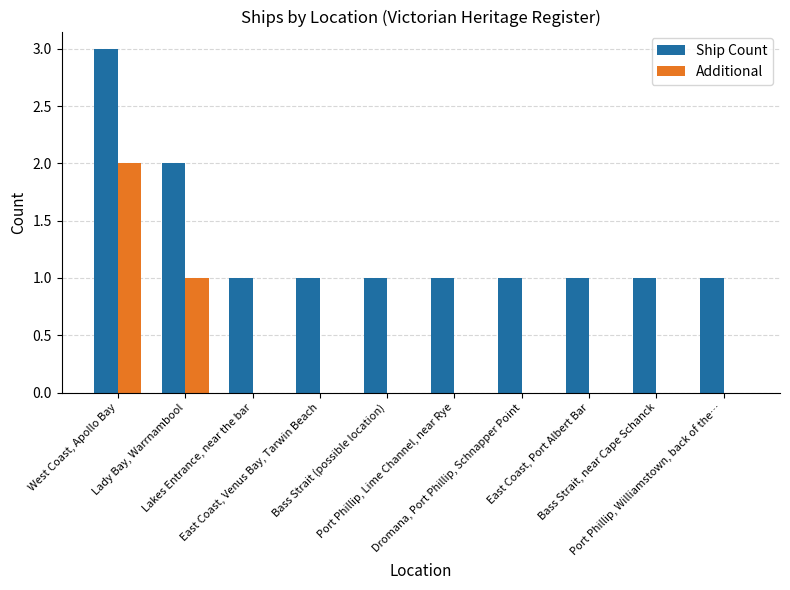

Where is Ship Count nearest to the value 2?

Lady Bay, Warrnambool